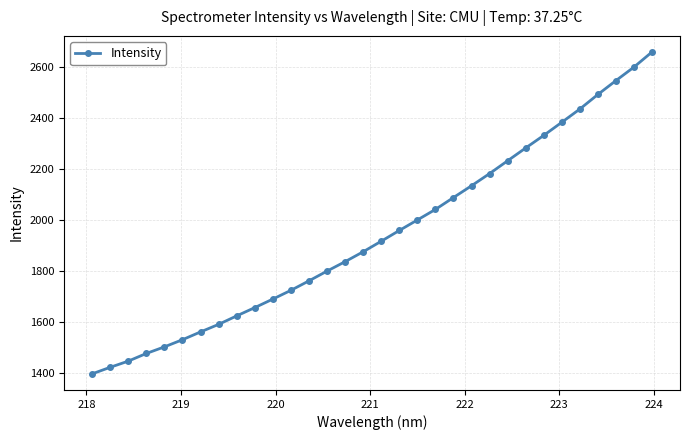

What is the maximum value shown in the chart?

2660.3